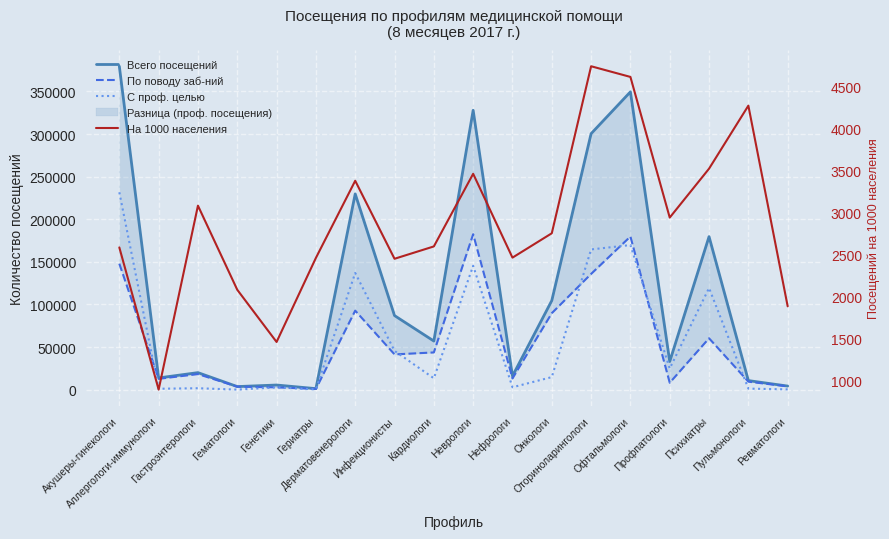

True or false: Всего посещений and По поводу заб-ний intersect in this chart.

False